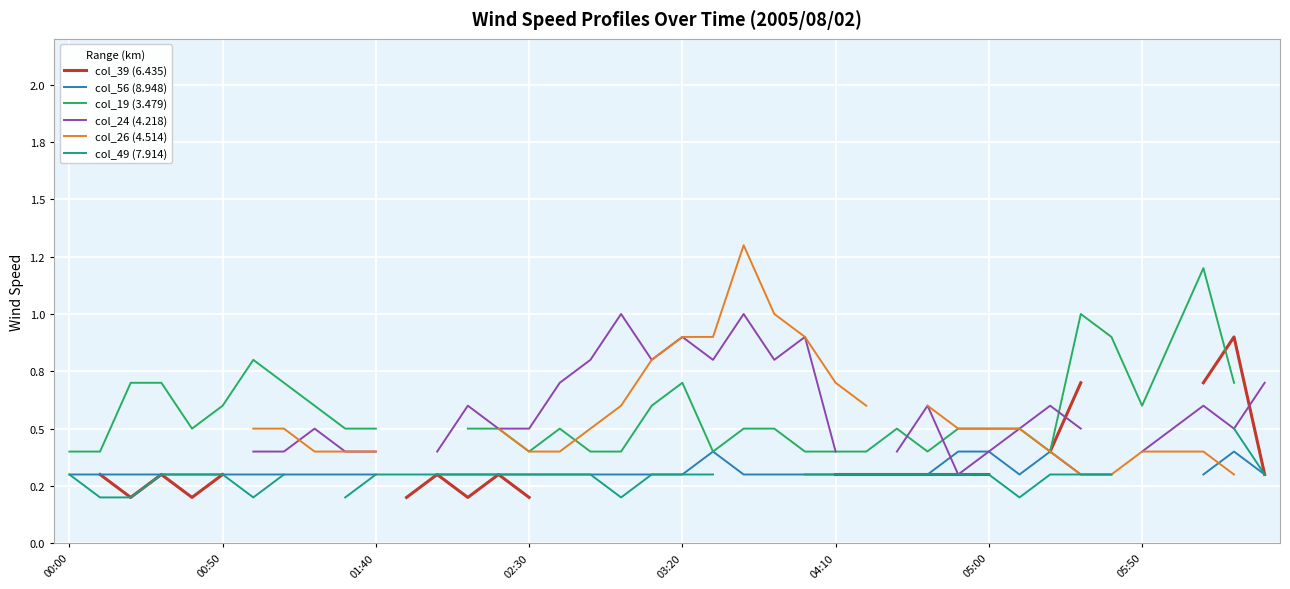

True or false: col_56 (8.948) has more than 2 points higher than both neighbors.

True